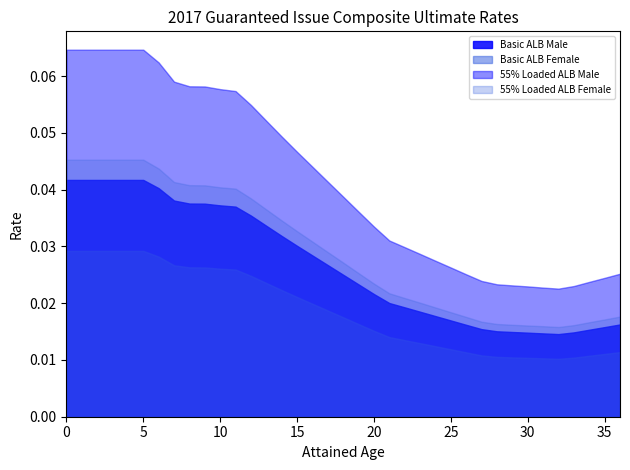

At 6, list the series in order from largest to smallest.

55% Loaded ALB Male, 55% Loaded ALB Female, Basic ALB Male, Basic ALB Female